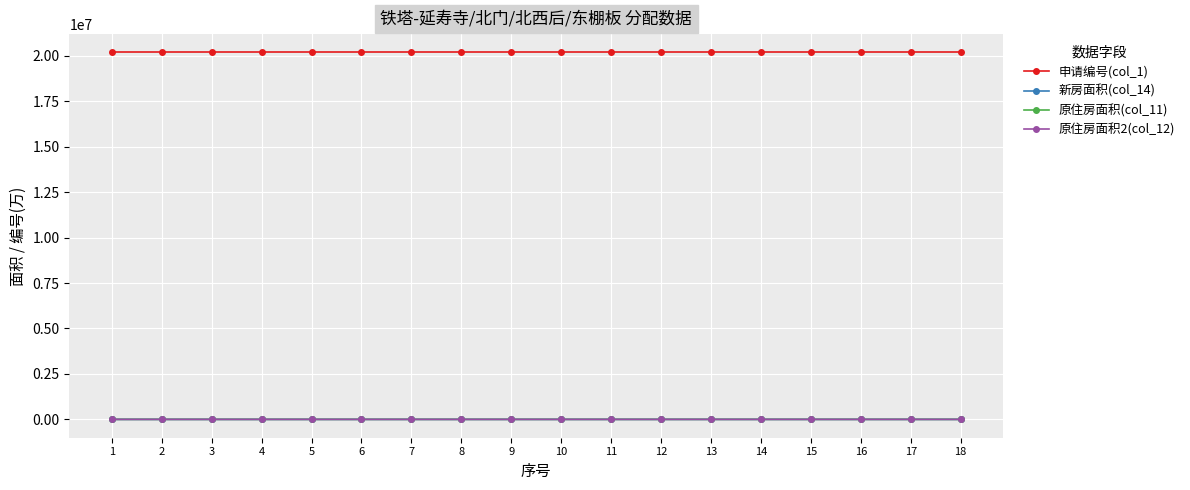

At which label does 新房面积(col_14) first exceed 59?

1